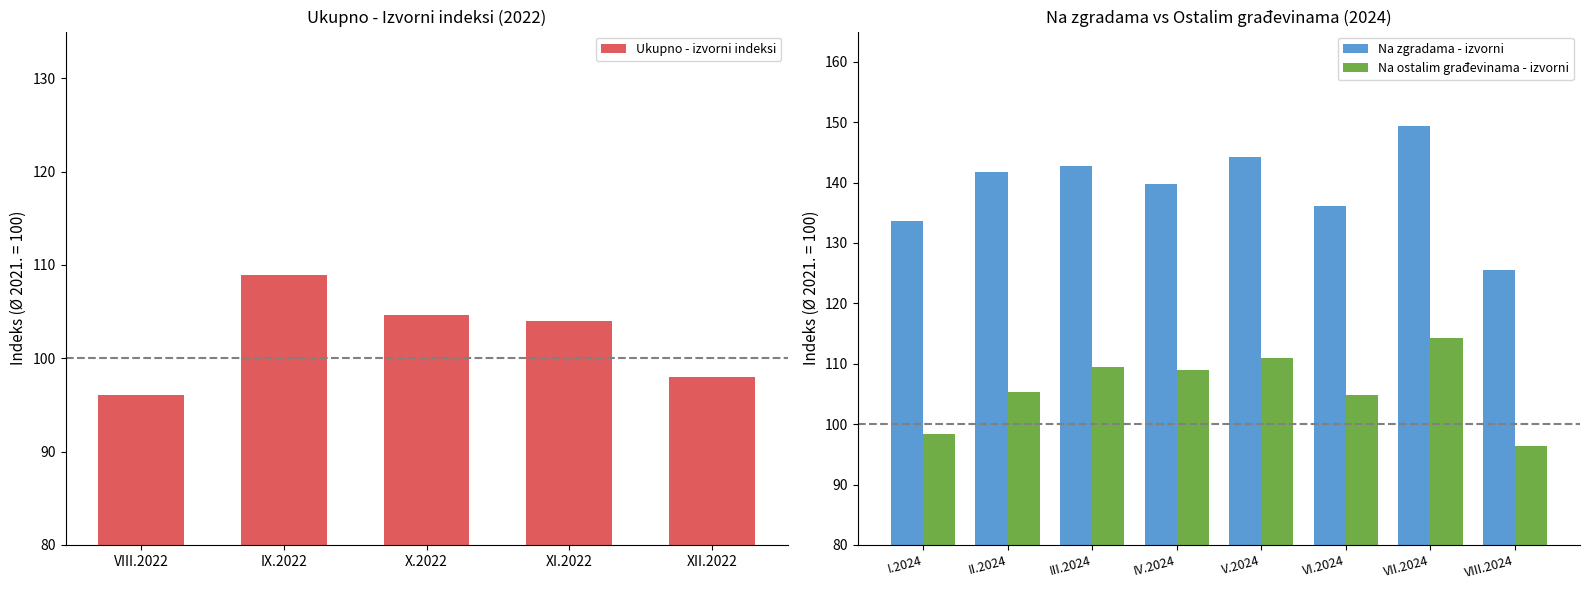

At which label does Ukupno - izvorni indeksi first exceed 103?

IX.2022